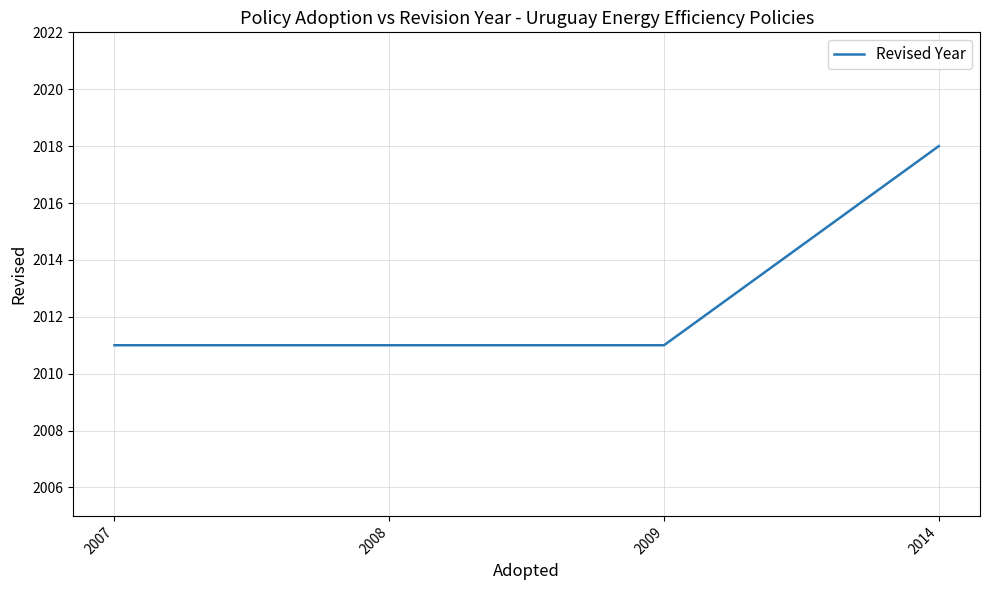

Reading right to left, what are all the values shown in this chart?

2018	2011	2011	2011